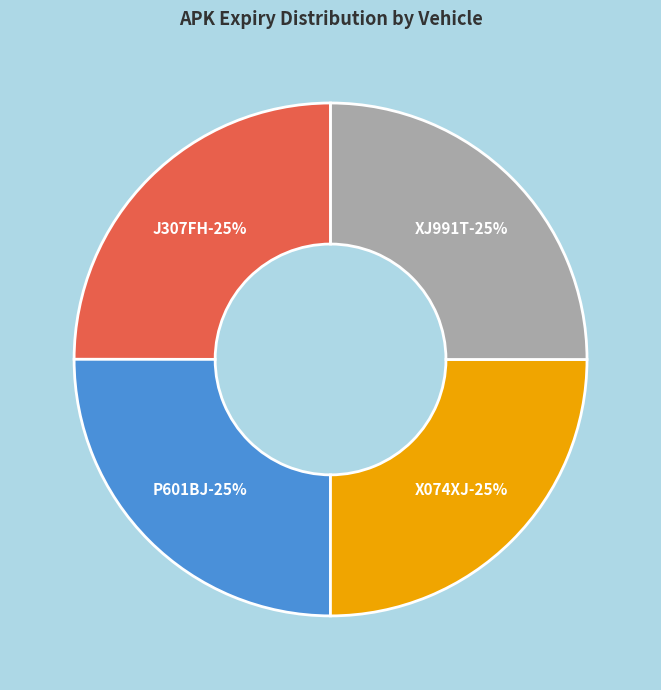

Rank the categories by value from highest to lowest.

XJ991T, P601BJ, X074XJ, J307FH